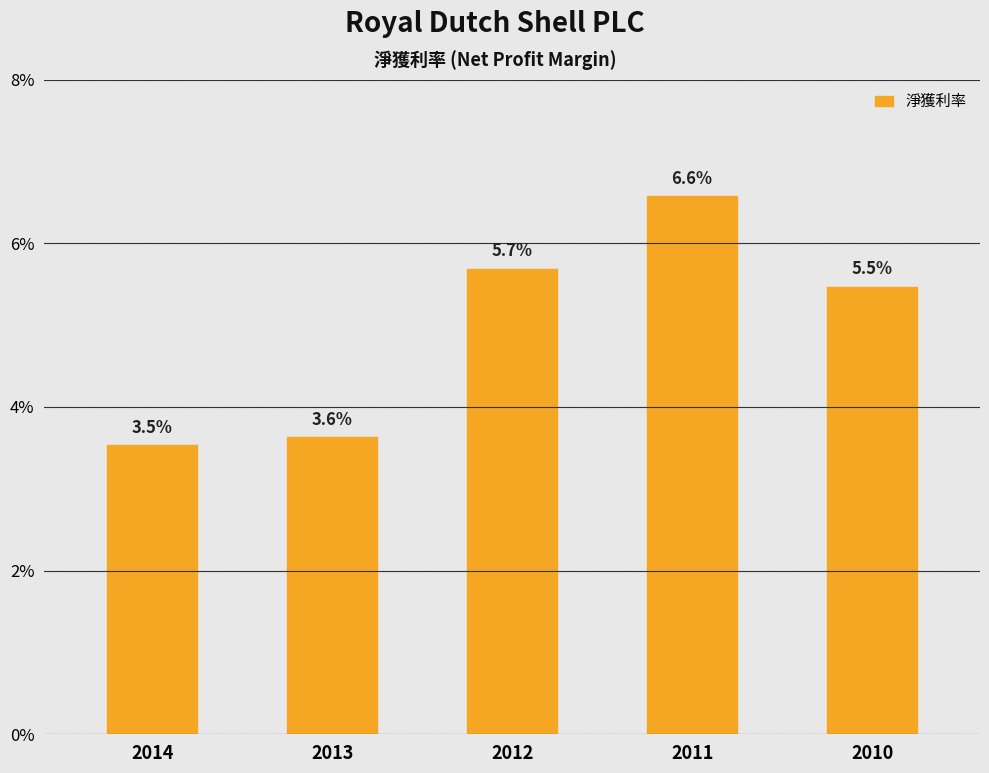

The value at 2011 is 0.1. True or false?

True